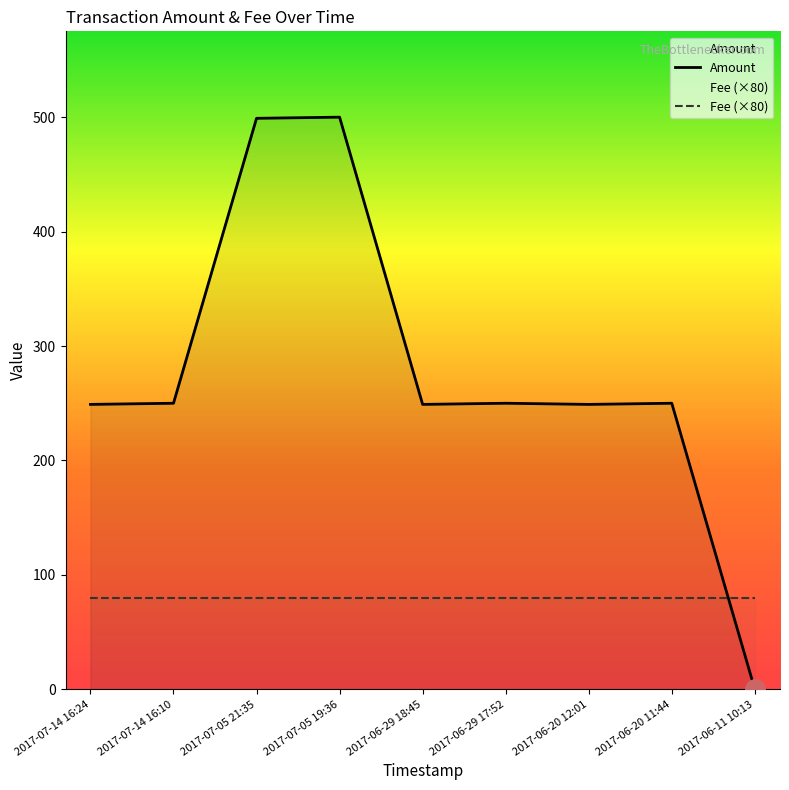

Which category has the highest value in the Fee (×80) series?

2017-07-14 16:24